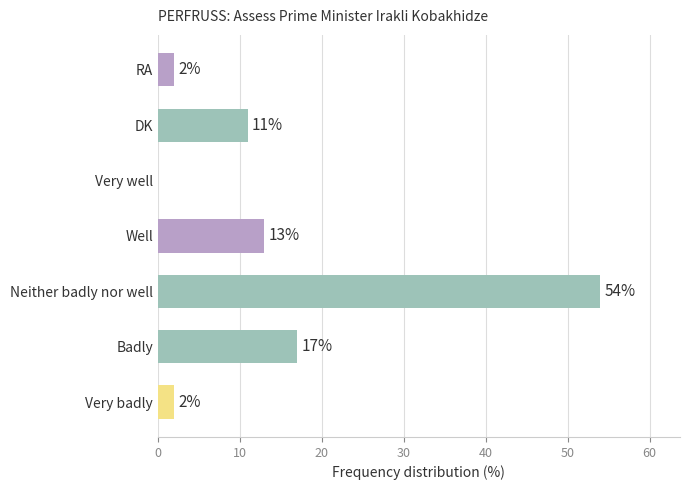

The value at DK is 11. True or false?

True